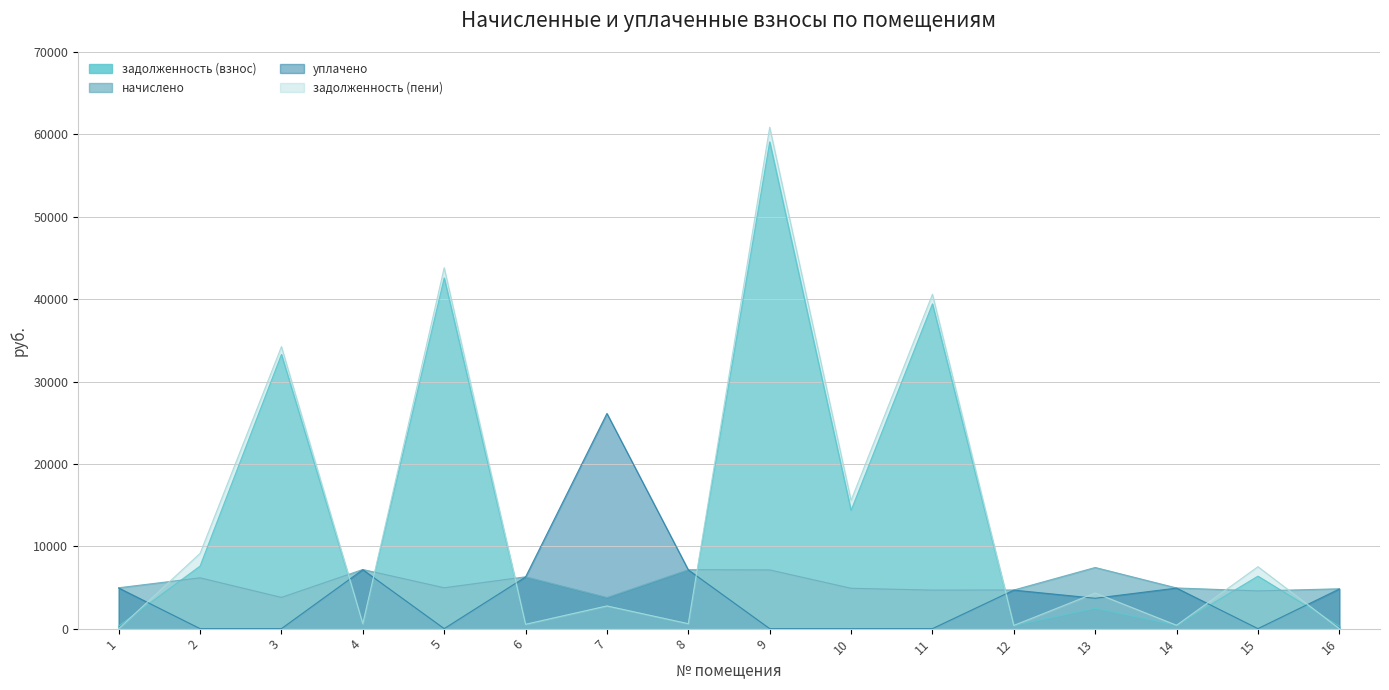

Where does the уплачено series first go above 4676?

1